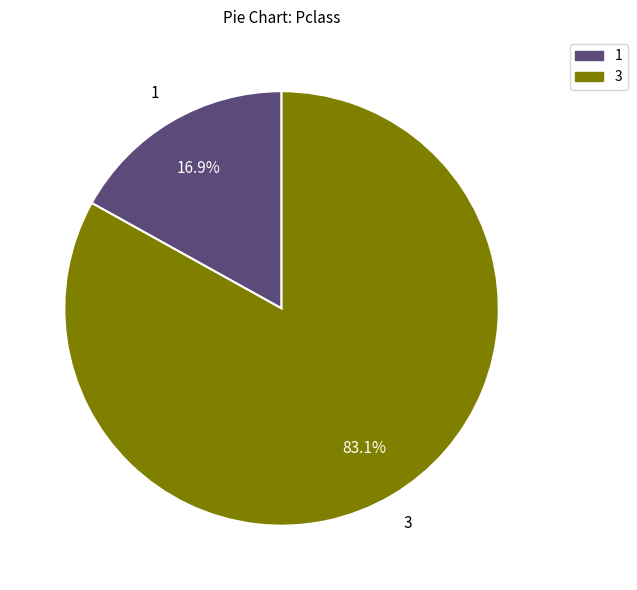

Which has a higher value, 1 or 3?

3